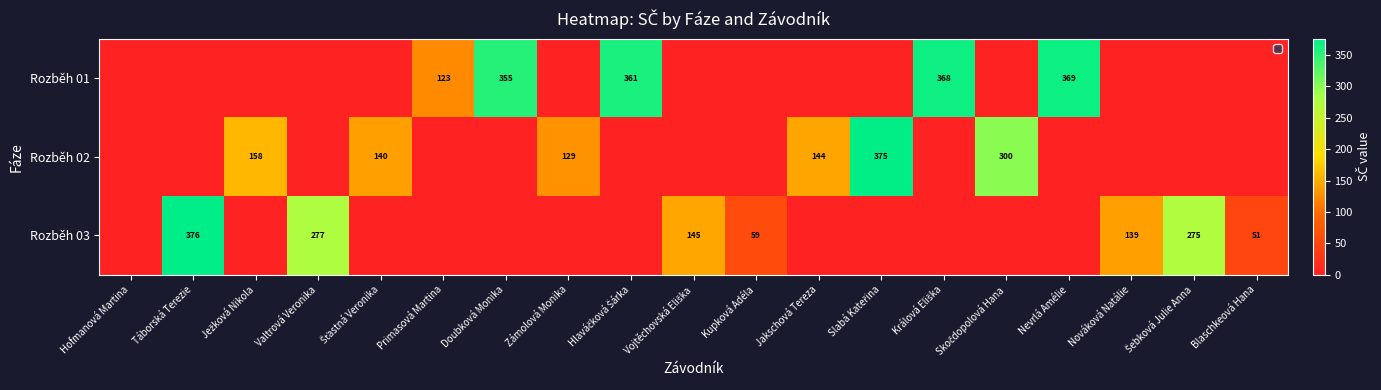

Is the value of Rozběh 03 at Hofmanová Martina greater than the value of Rozběh 02 at Primasová Martina?

No